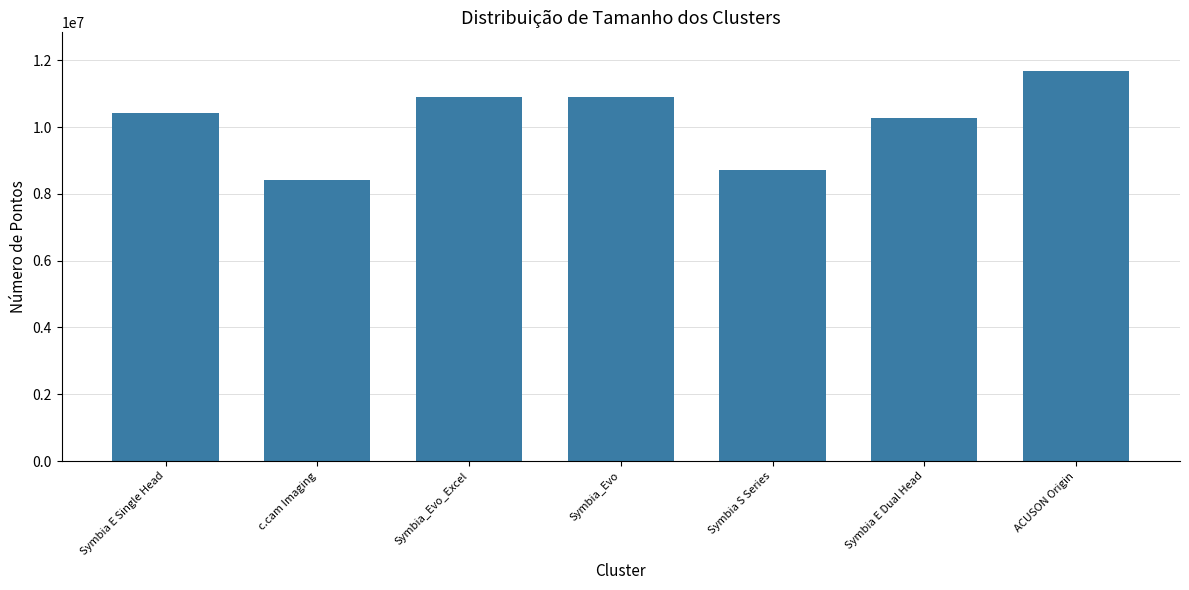

What is the sum of the values at Symbia E Dual Head and c.cam Imaging?

18694888